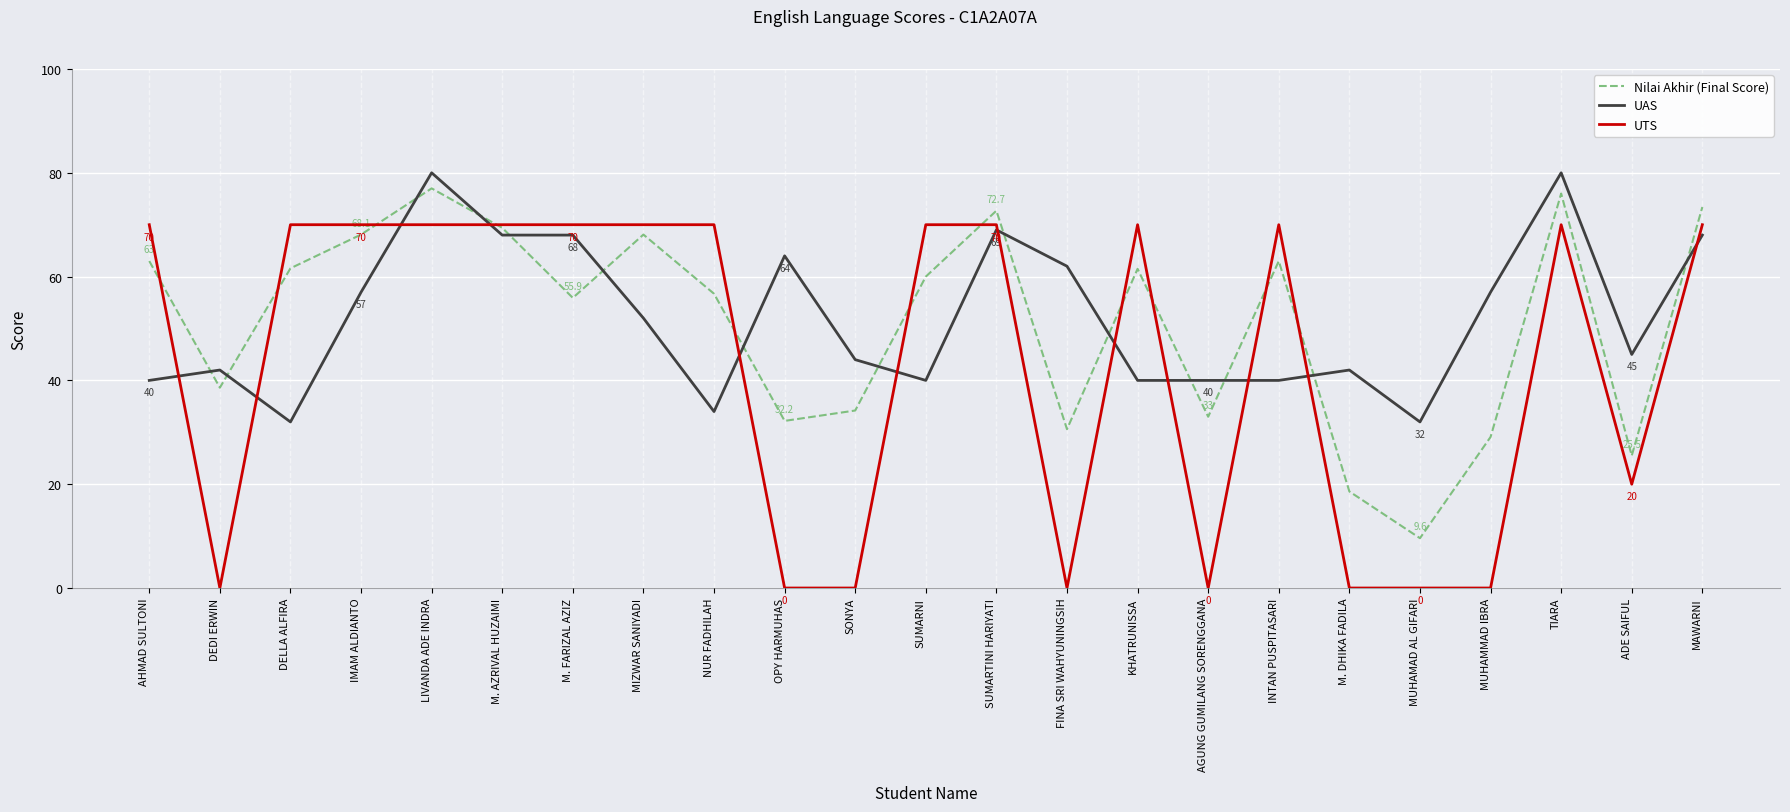

Which series changed the most between KHATRUNISSA and MUHAMAD AL GIFARI?

UTS